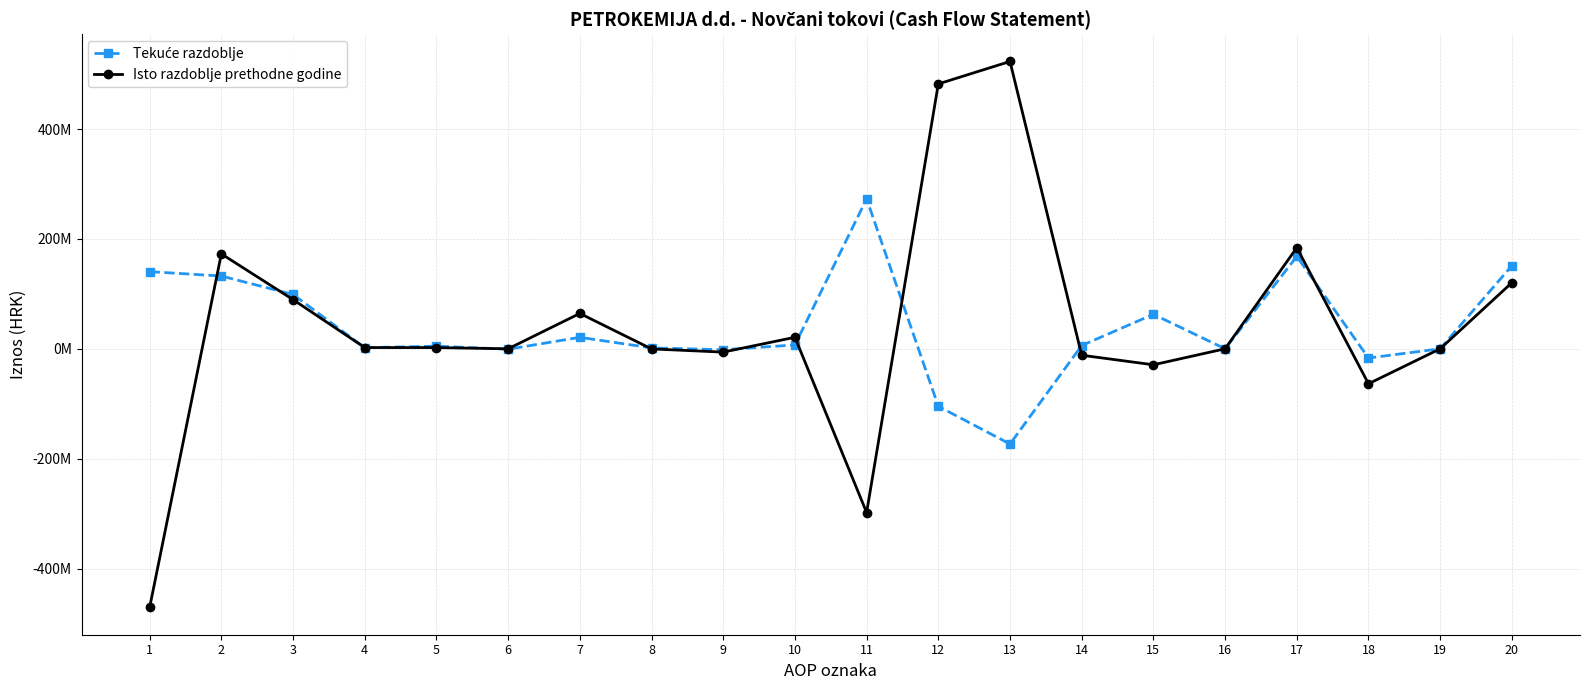

Reading right to left, extract all data points from this chart.

Tekuće razdoblje: 20=151323707	19=0	18=-16804577	17=168128284	16=0	15=62730091	14=5926640	13=-173379214	12=-104722483	11=272850767	10=6955732	9=-1741205	8=1633061	7=20831010	6=-812770	5=4783583	4=1944171	3=98856157	2=132449739	1=140401028
Isto razdoblje prethodne godine: 20=120343780	19=0	18=-63674000	17=184017780	16=0	15=-29148000	14=-11751000	13=522977780	12=482078780	11=-298061000	10=20908000	9=-6073000	8=-267000	7=64338000	6=-61000	5=2201000	4=2211000	3=89478000	2=172735000	1=-470796000